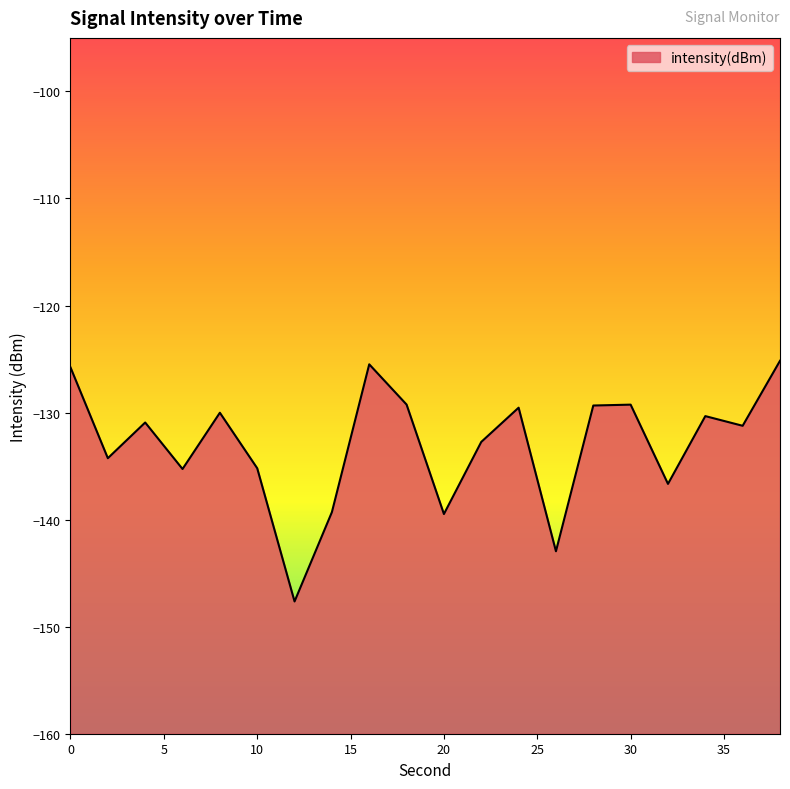

Reading left to right, transcribe all the data shown in this chart.

0=-125.8	2=-134.3	4=-130.9	6=-135.3	8=-130.0	10=-135.2	12=-147.6	14=-139.3	16=-125.5	18=-129.3	20=-139.5	22=-132.7	24=-129.5	26=-143.0	28=-129.3	30=-129.3	32=-136.7	34=-130.3	36=-131.2	38=-125.2